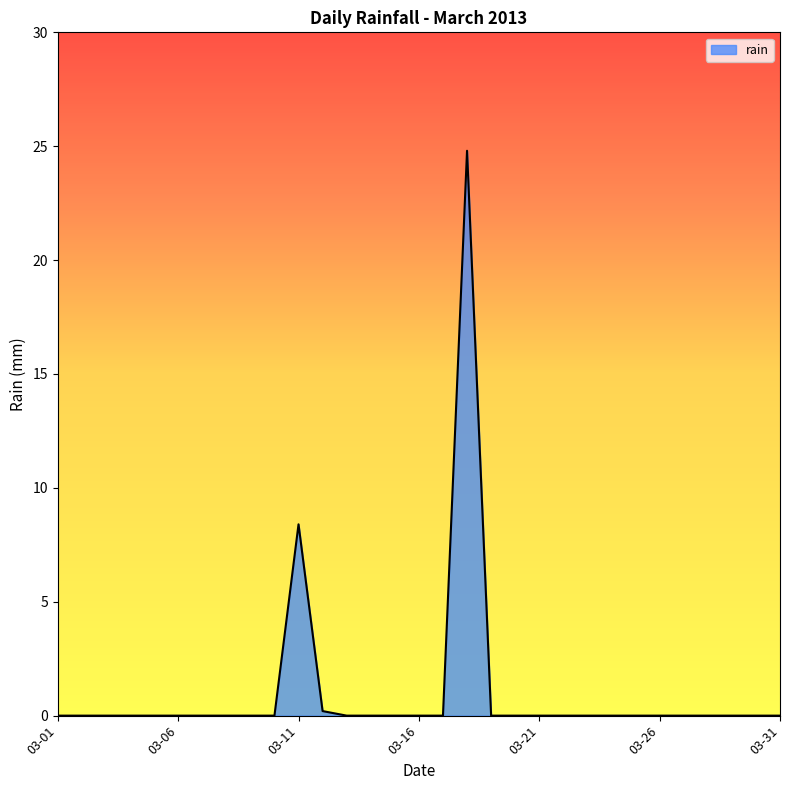

What is the difference between the maximum and minimum values?

24.8